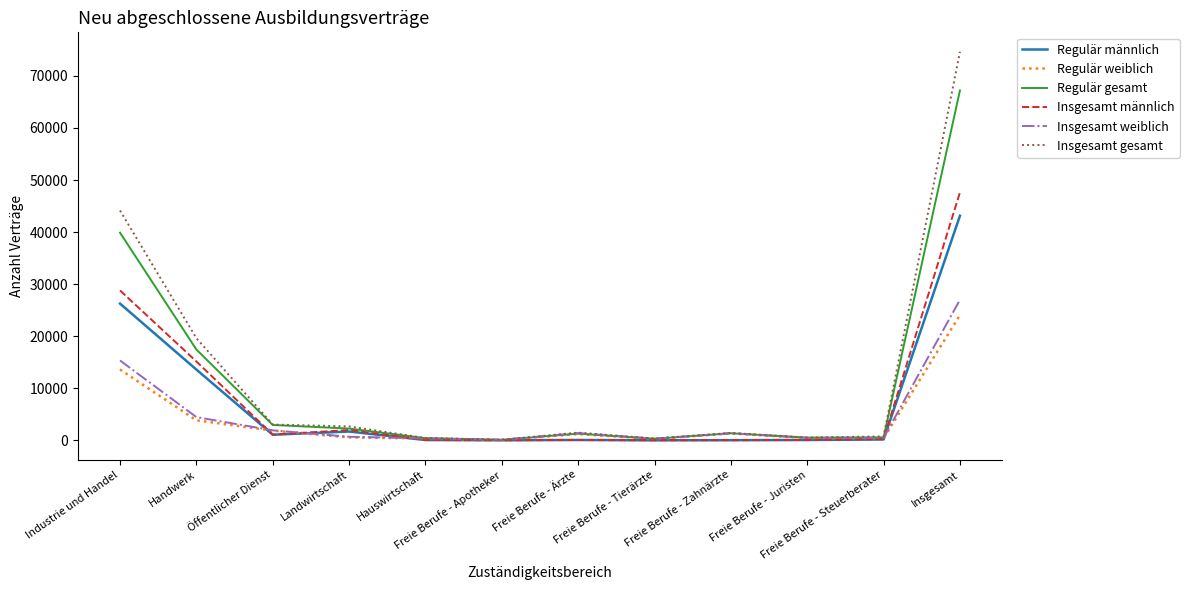

How many lines are shown in the chart?

6